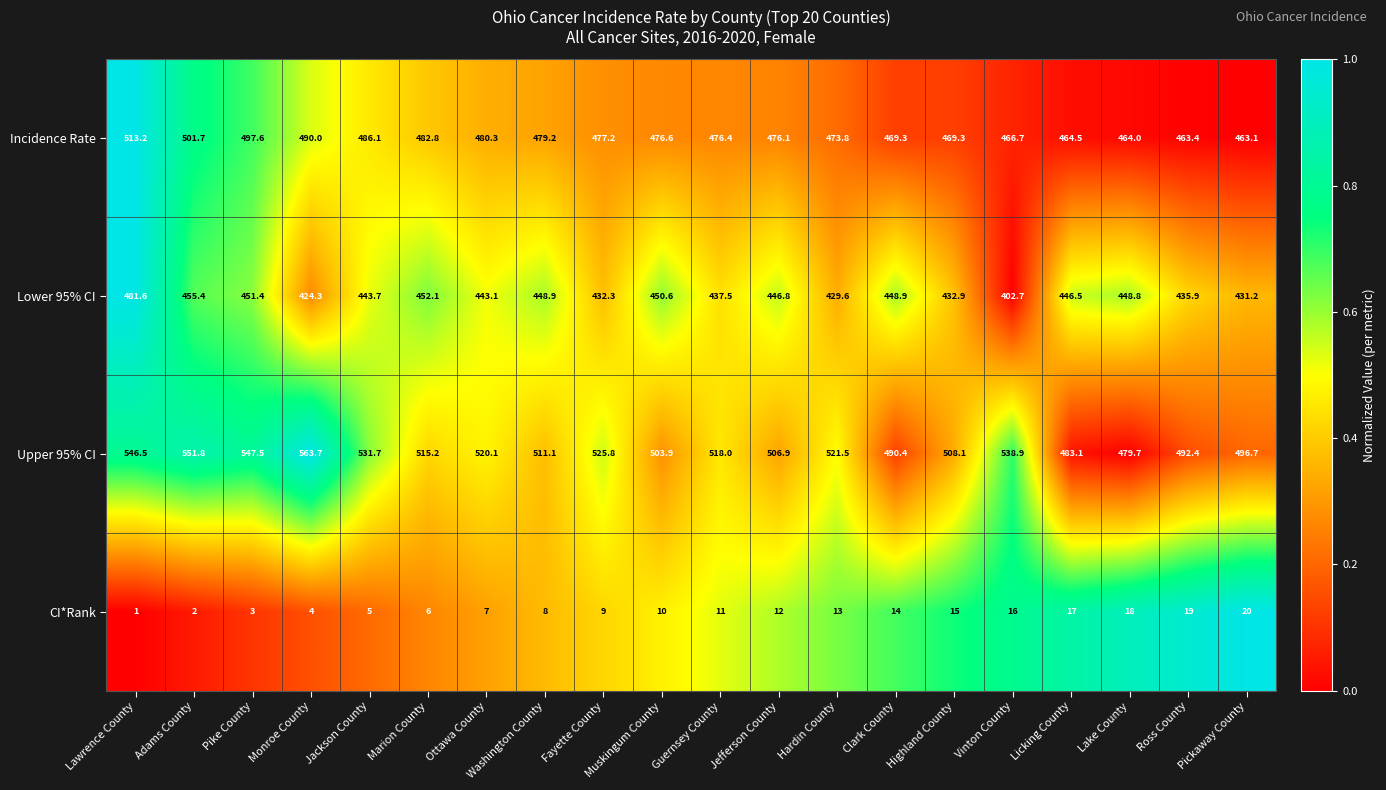

How many values in the Upper 95% CI series are below 518?

10